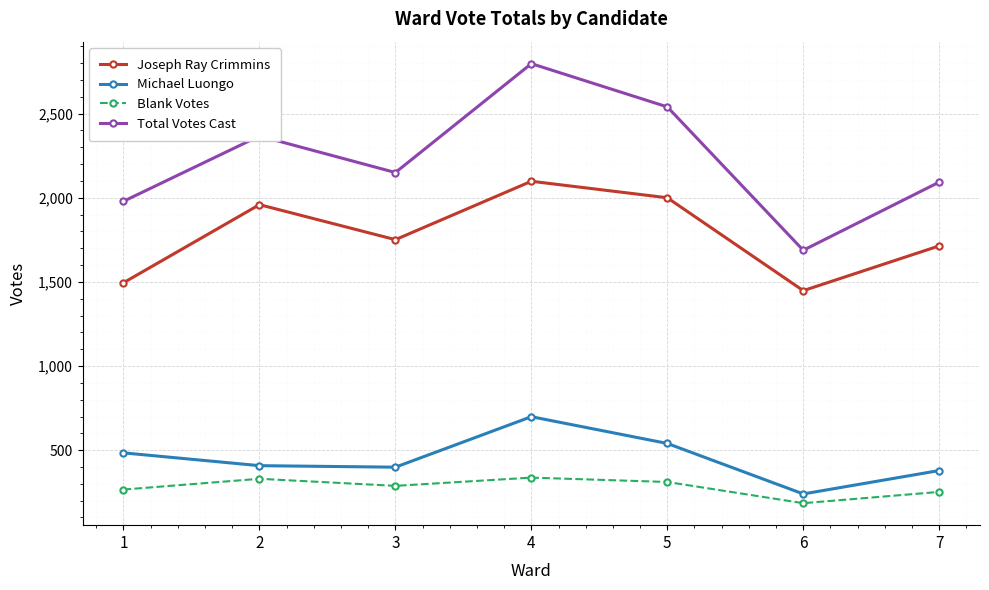

How many data points in Joseph Ray Crimmins are less than 1751?

3